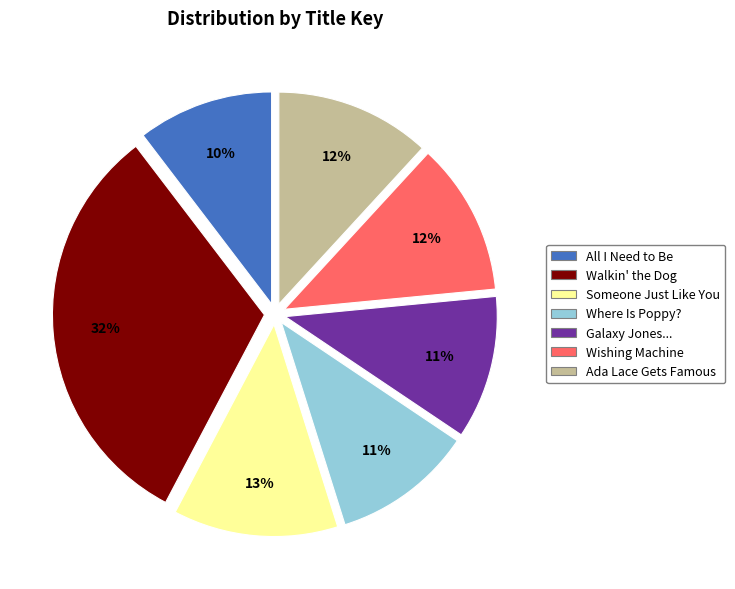

Is there any slice that represents more than half of the pie?

No